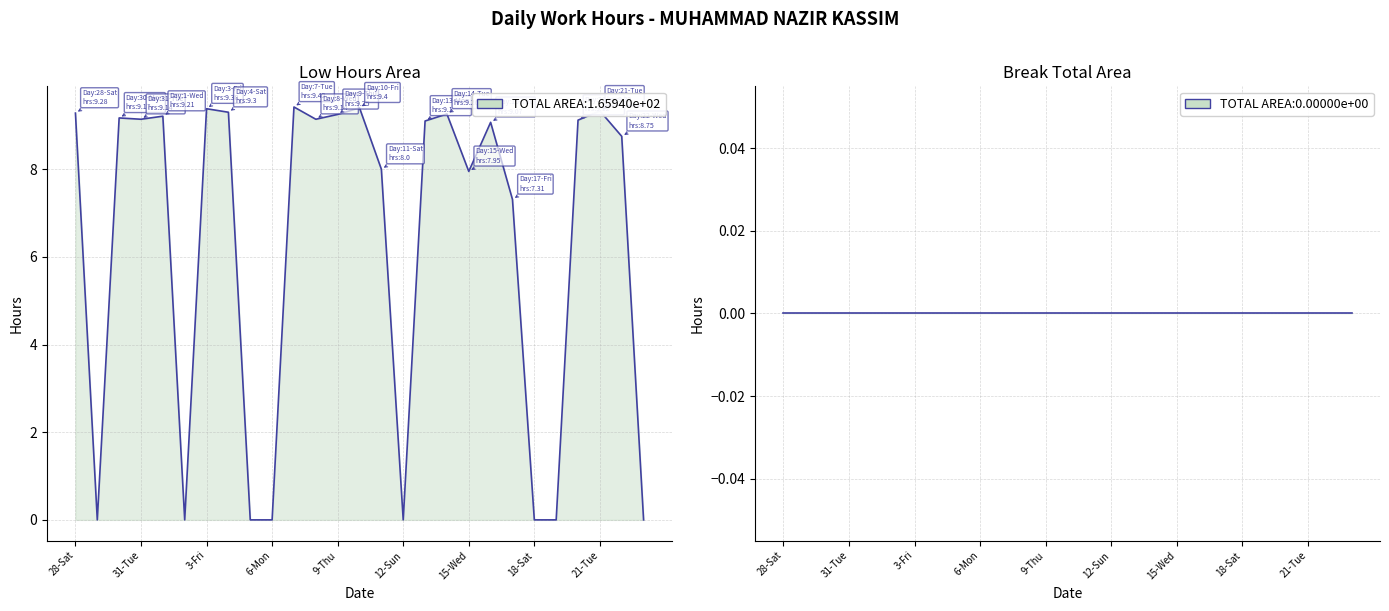

Which series has the widest spread of values?

Low Hours Area